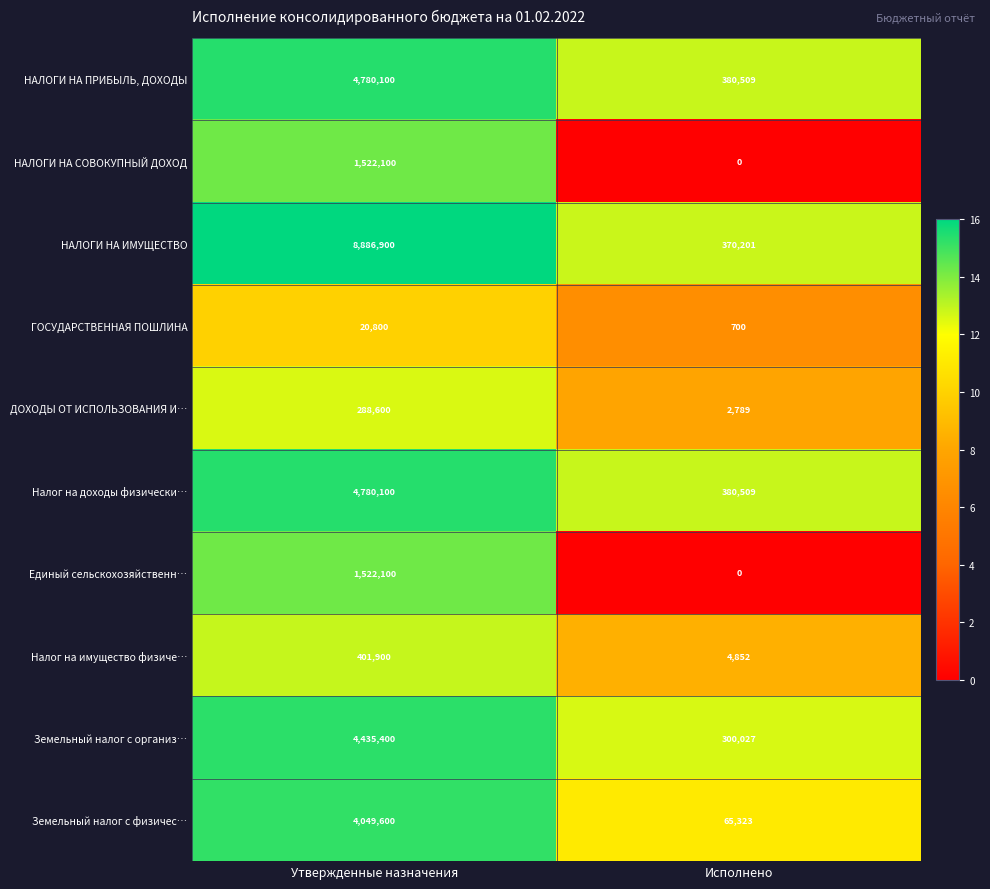

Count the number of categories in the chart.

2